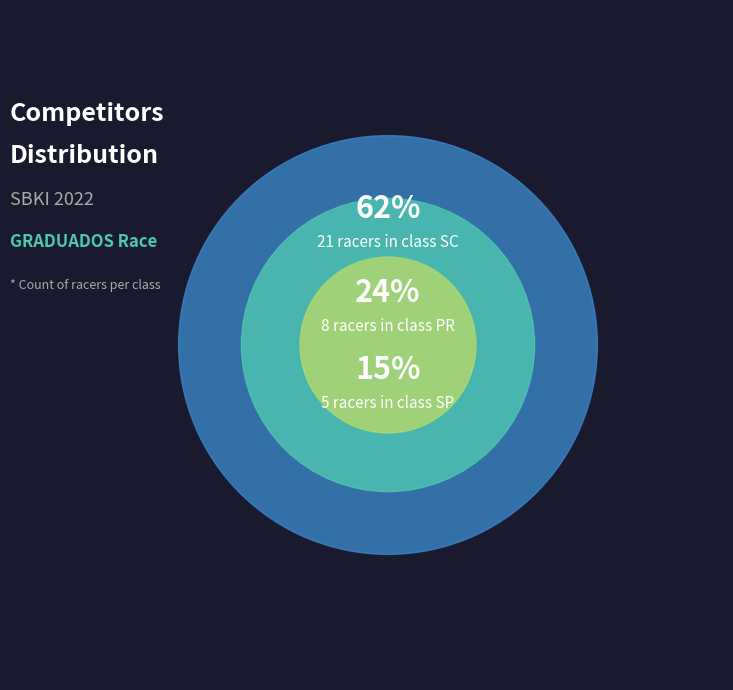

Which category has the smallest portion of the pie?

SP